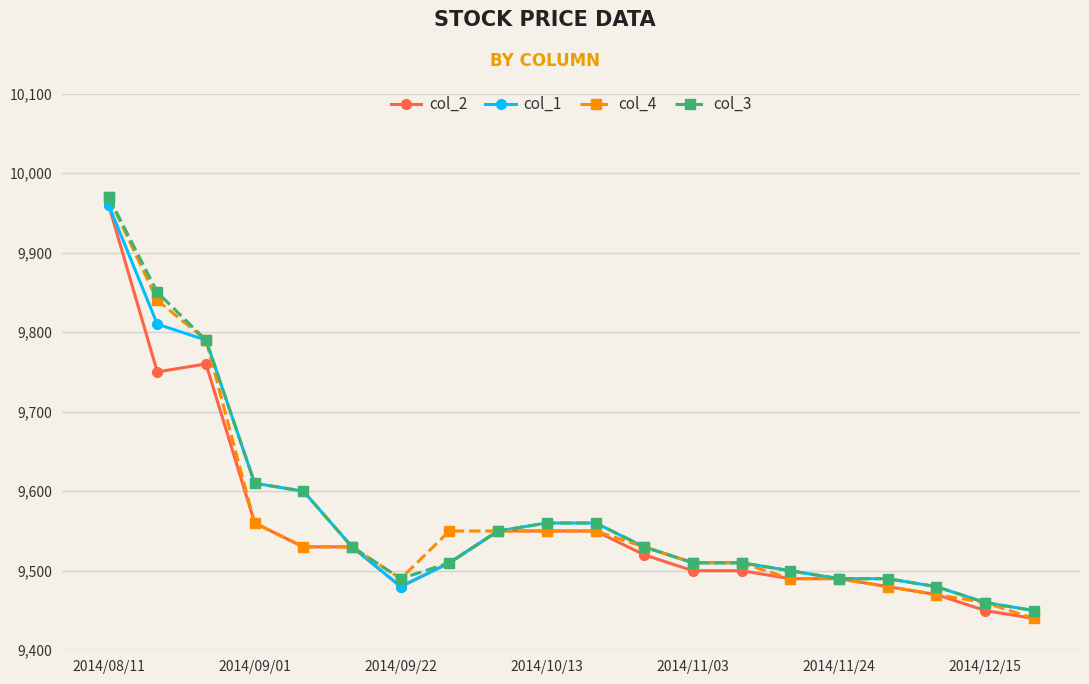

What is the minimum value shown in the chart?

9440